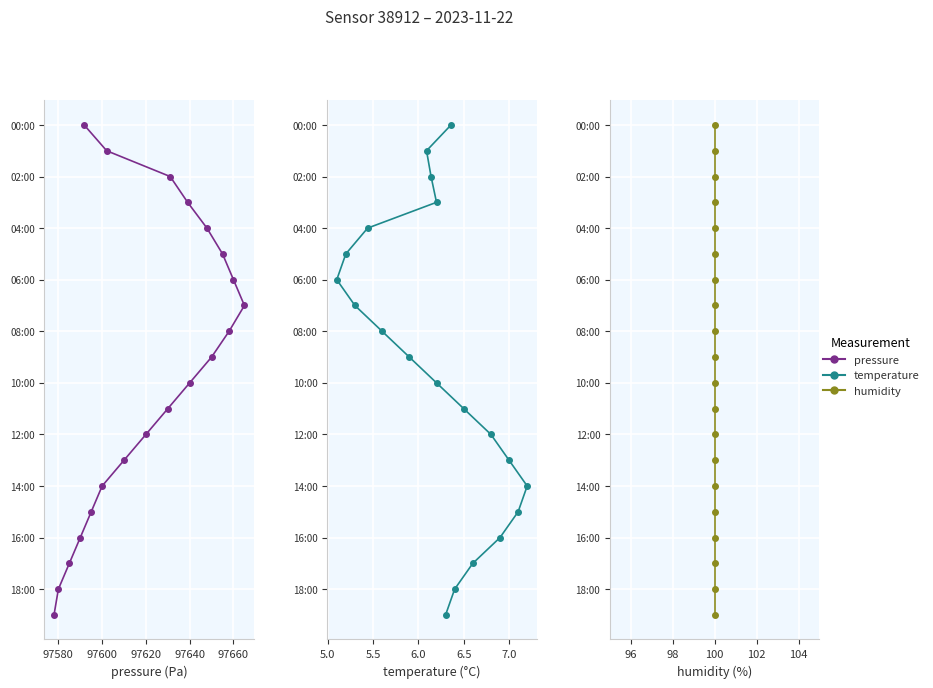

What is the label of the 5th point from the left?

97640